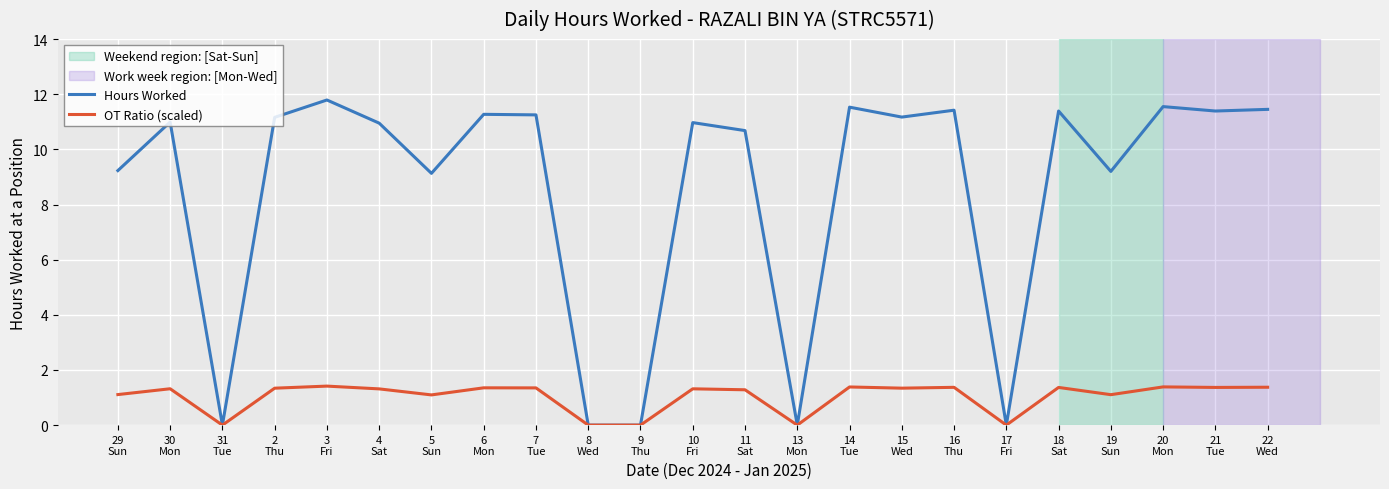

Rank the series by their average value, from highest to lowest.

Hours Worked, OT Ratio (scaled)